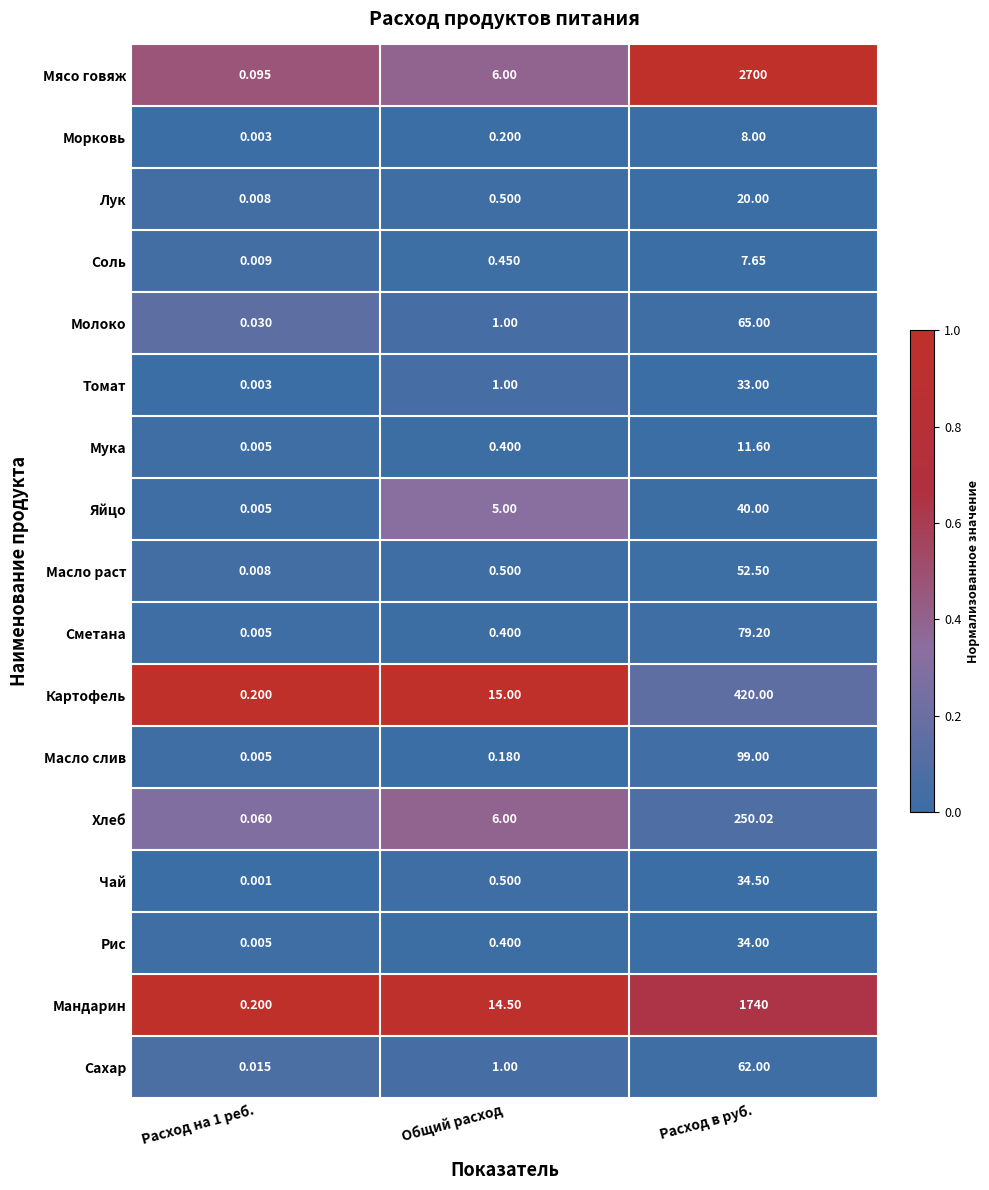

What is the maximum value shown in the chart?

2700.0